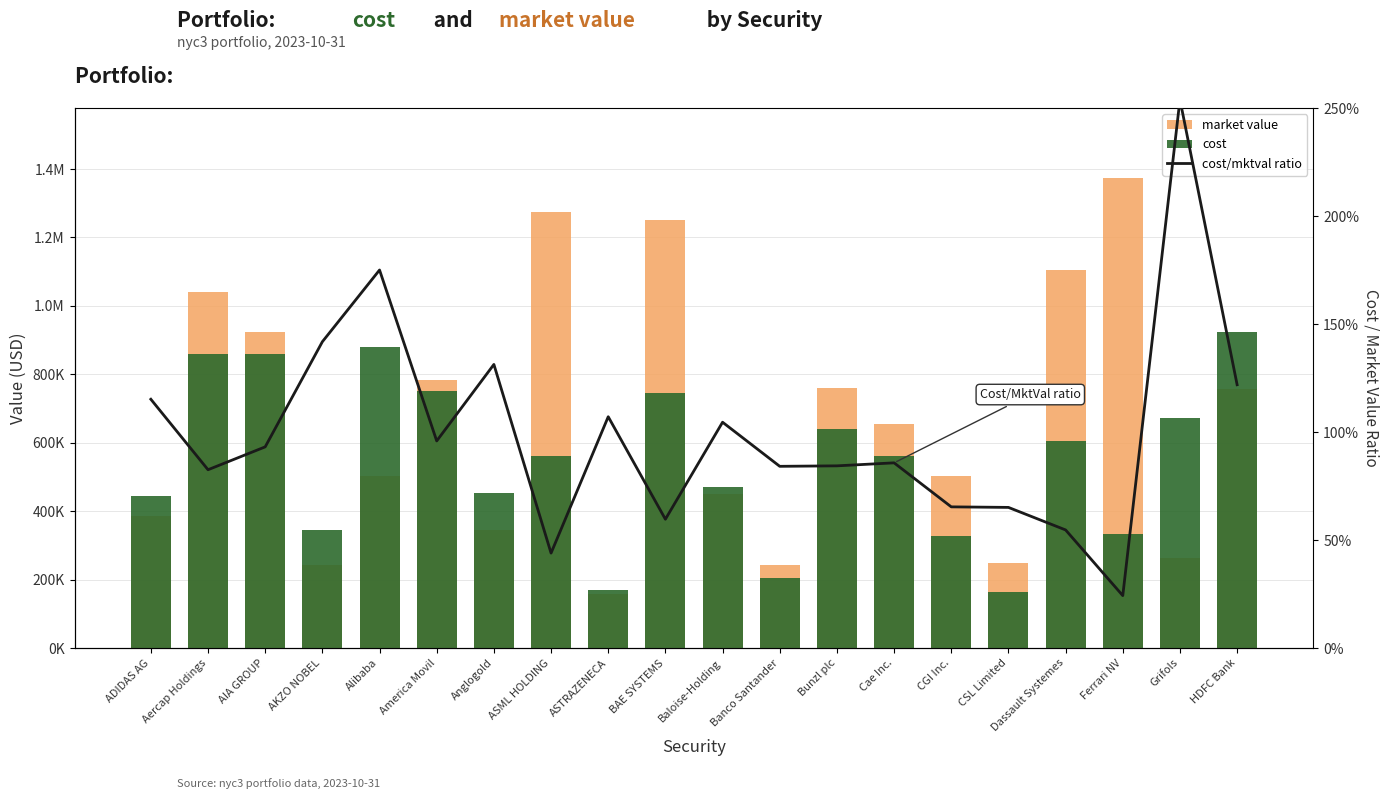

Rank the series by their maximum value, from lowest to highest.

cost/mktval ratio, cost, market value